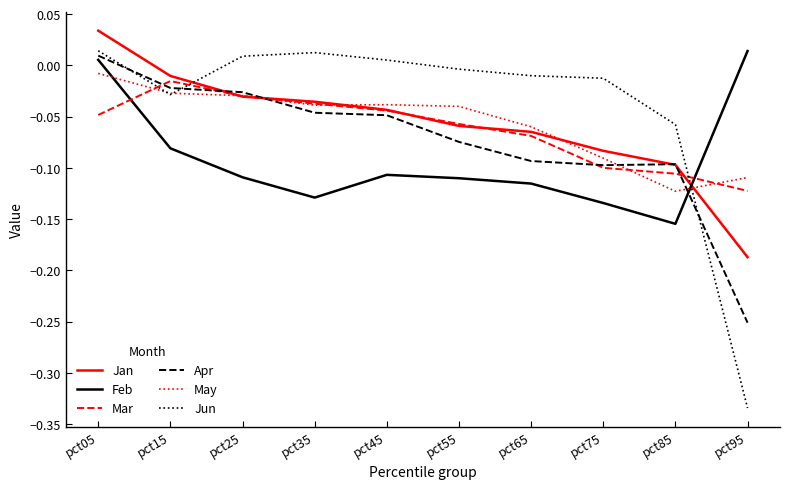

Which series has the largest range (max minus min)?

Jun